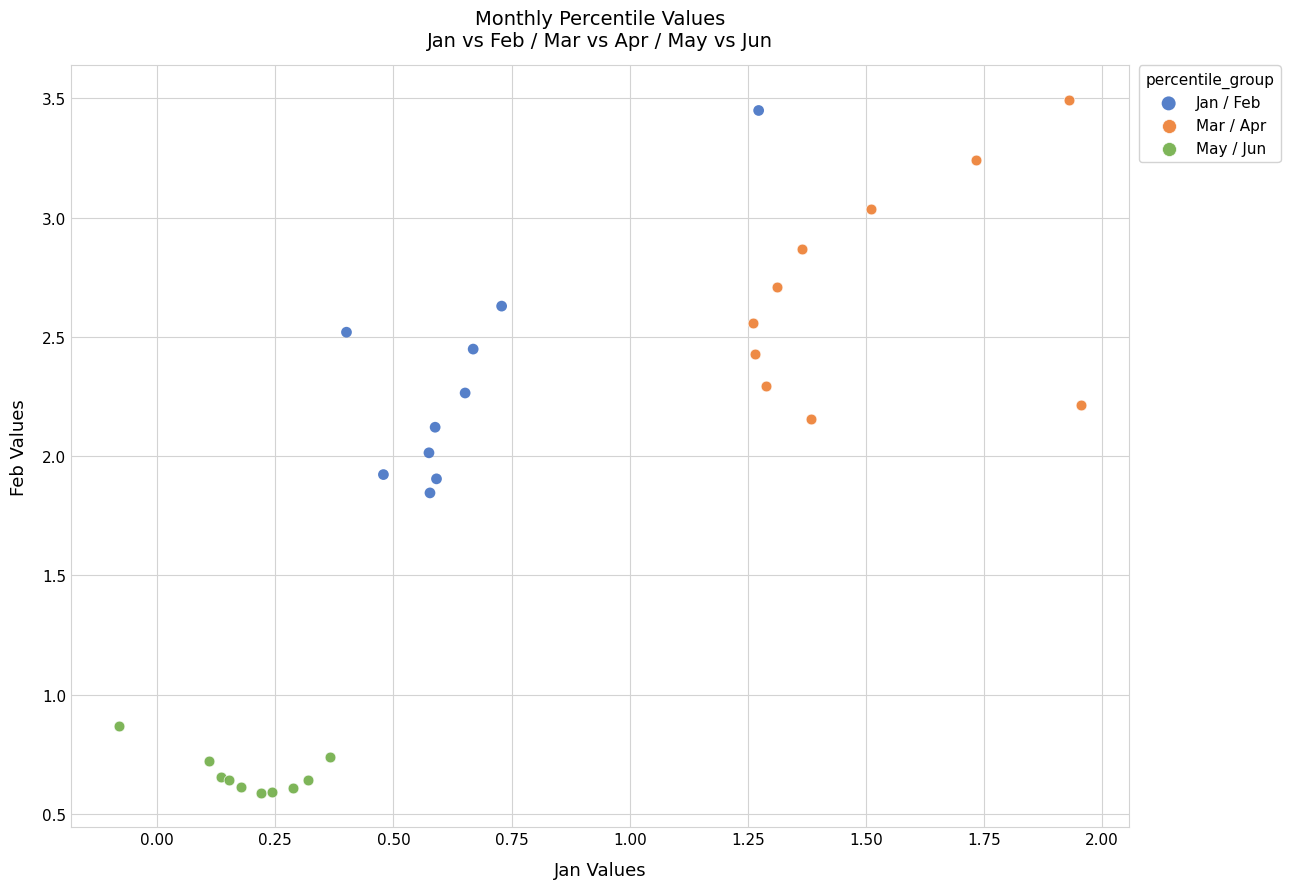

Which series has the widest spread of Y values?

Jan / Feb